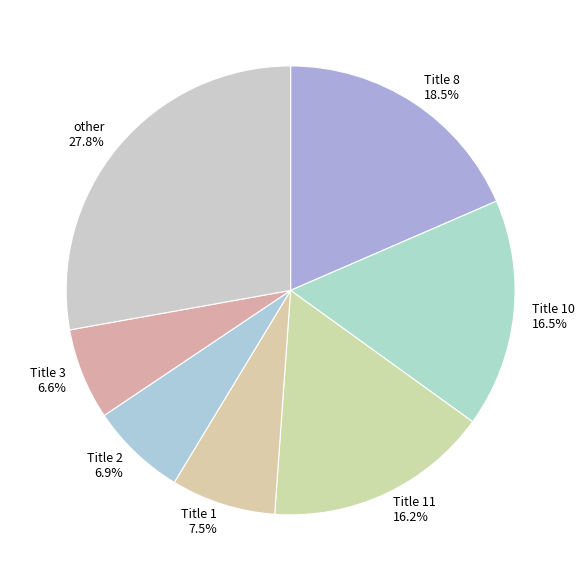

Which category has the biggest portion of the pie?

other 27.8%